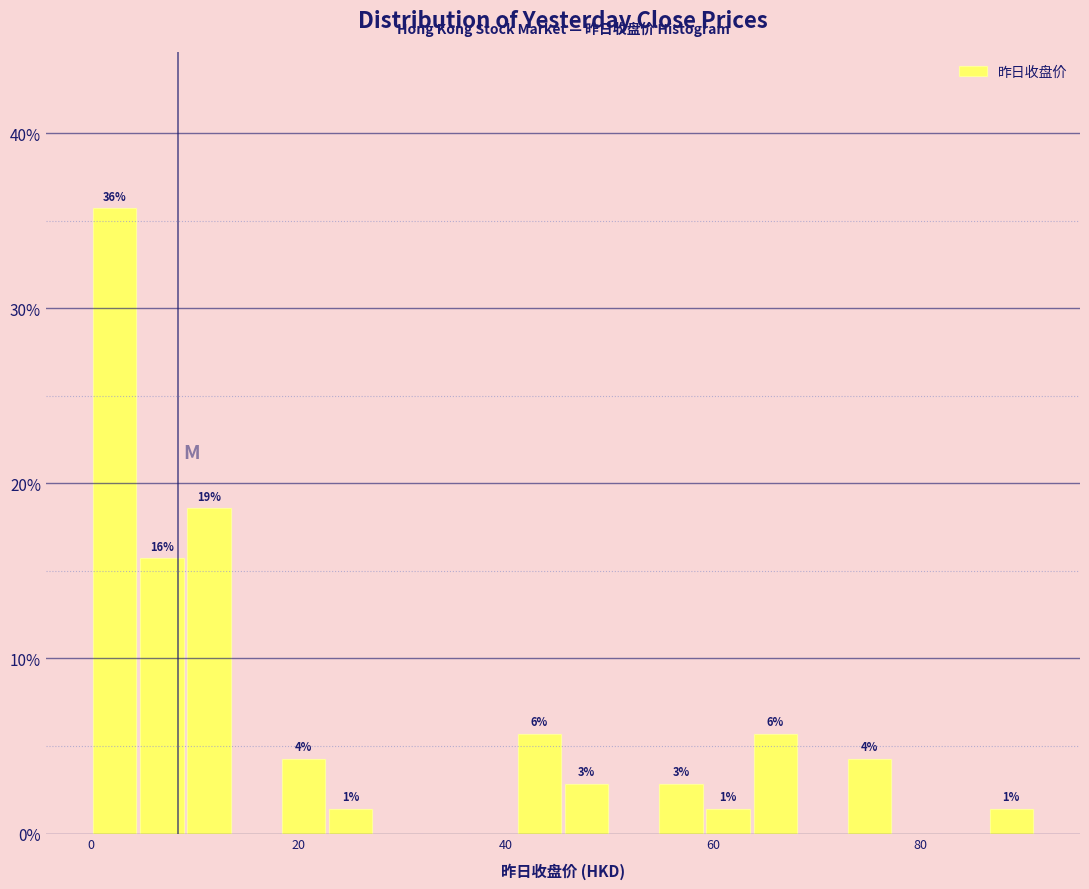

Around what value on the x-axis is the tallest bar? Give the approximate position of its centre, as read against the axis.

2